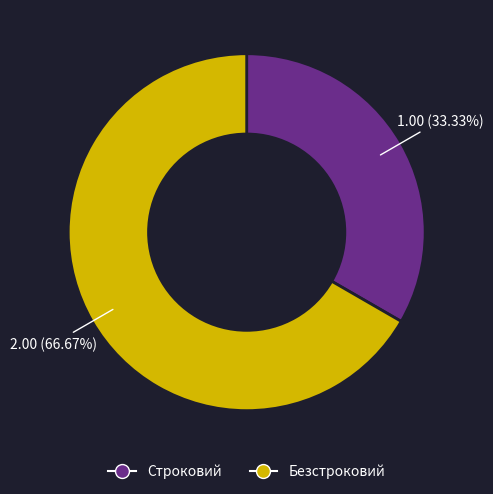

Is there any slice that represents more than half of the pie?

Yes